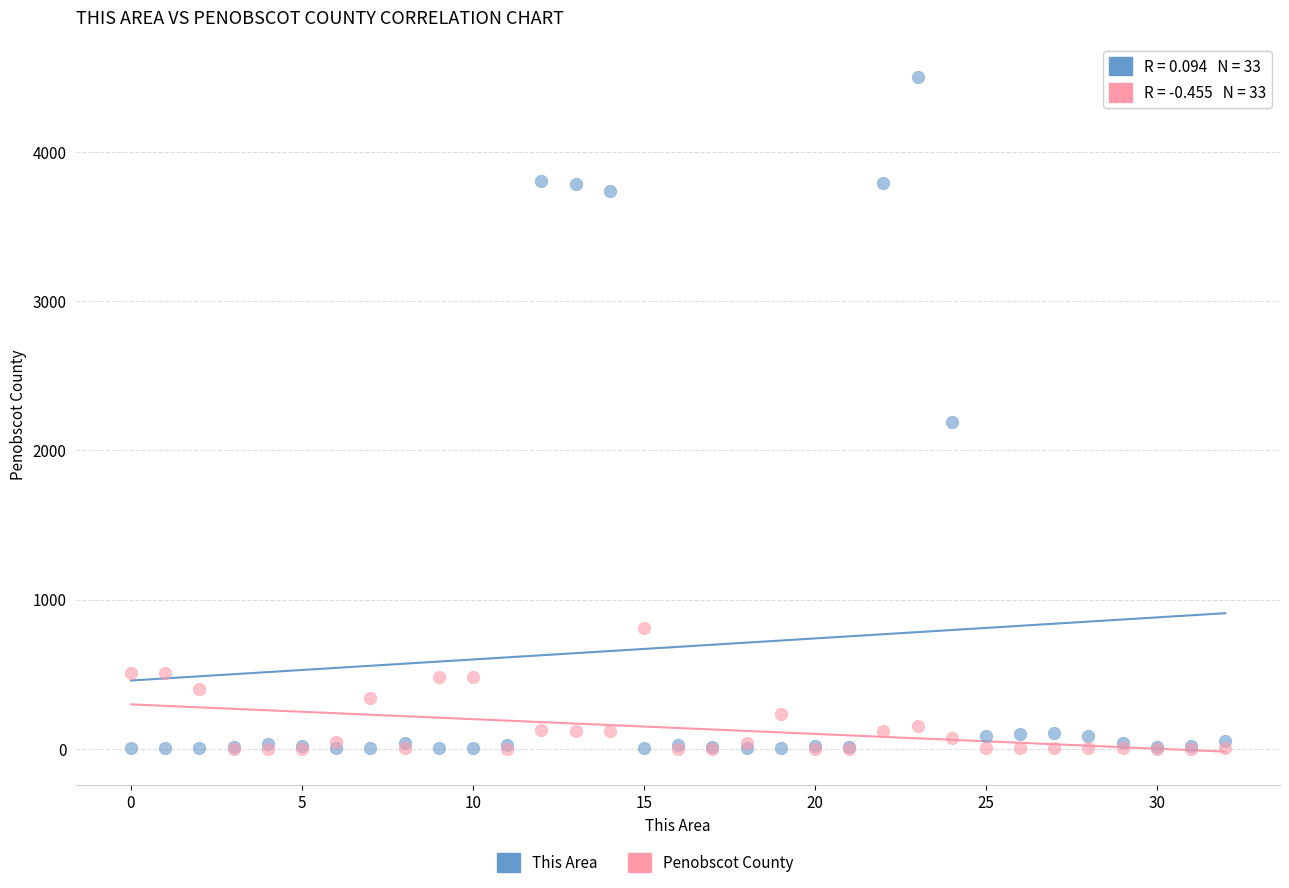

In the This Area series, what Y value is closest to 2254?

2189